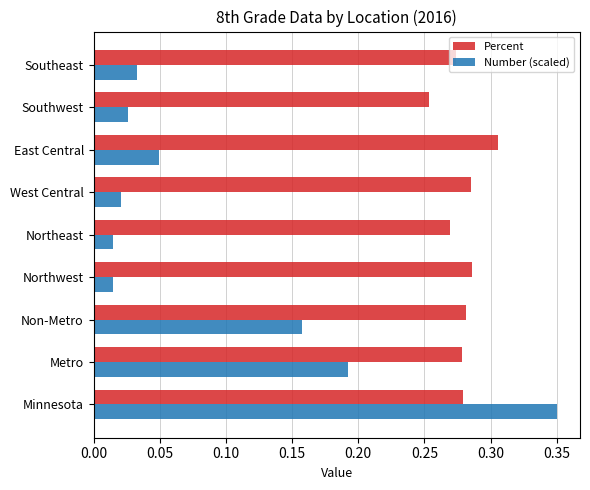

Between Non-Metro and West Central, which series saw the biggest shift?

Number (scaled)